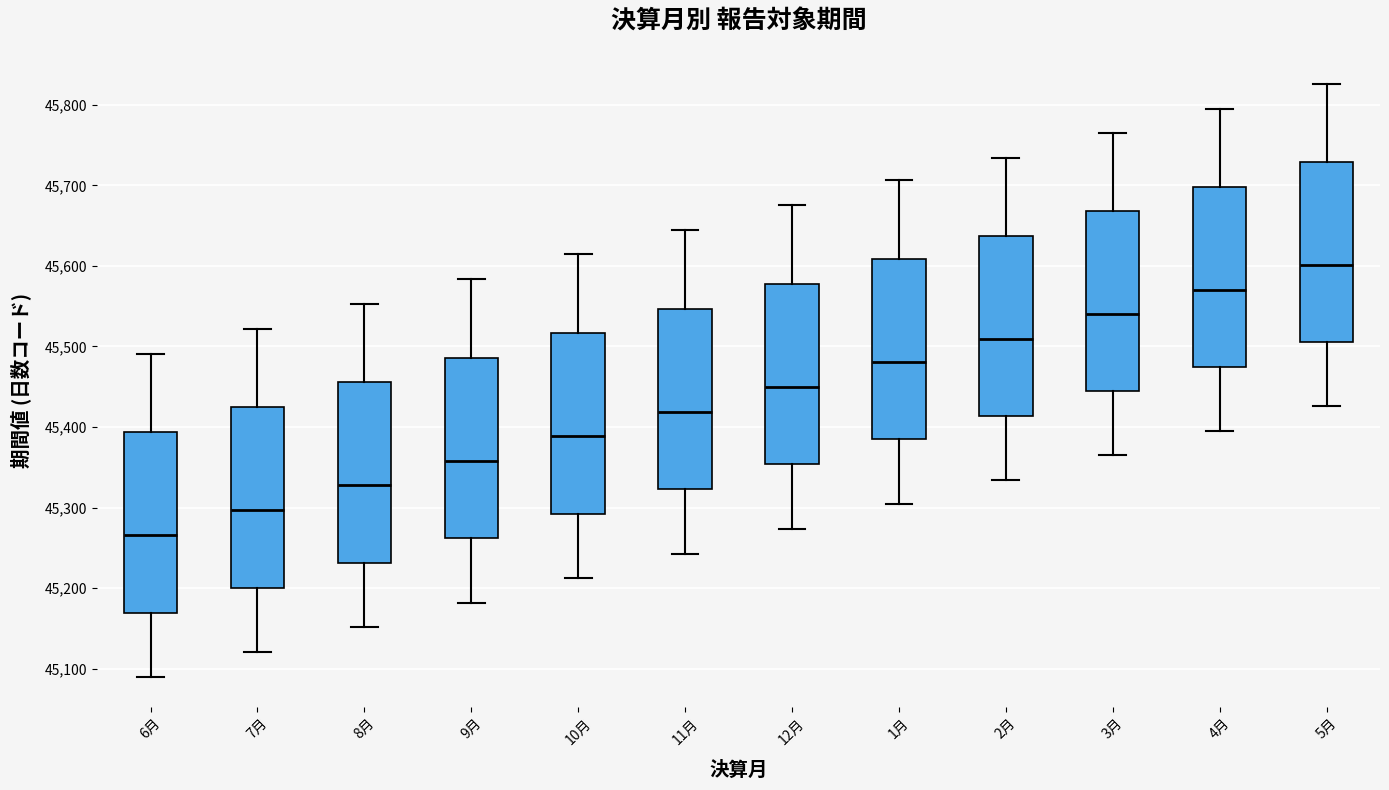

Where is the upper edge of the box for 1月 on the y-axis? The values are not printed on the chart, so give them approximately, as read against the axis.

45610